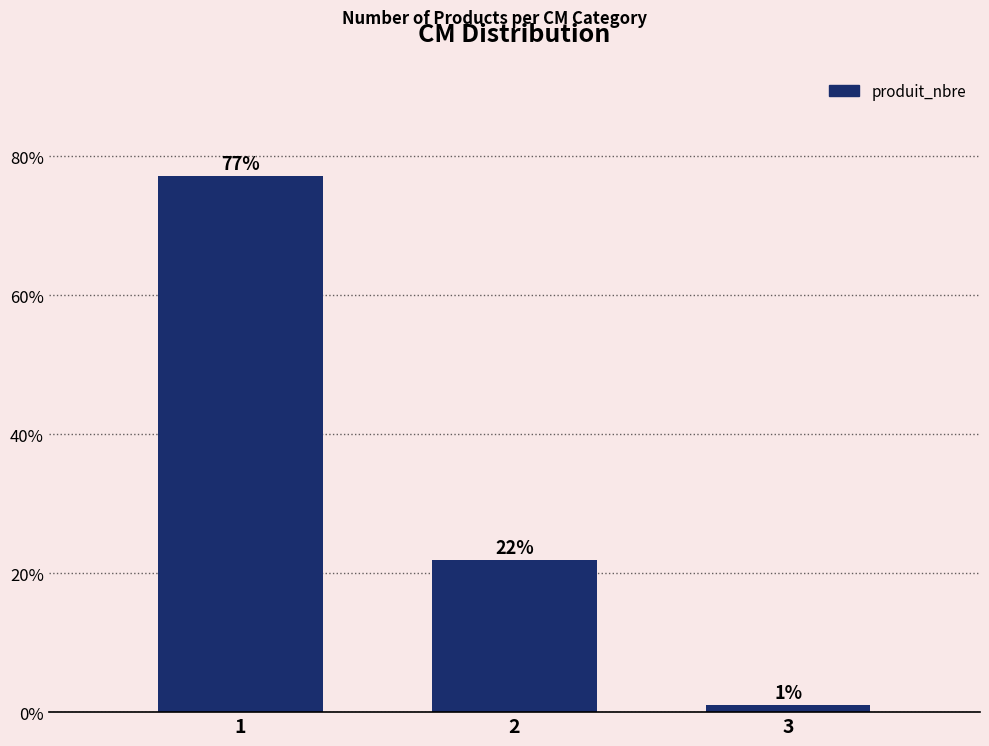

Read the value at 1.

77.1